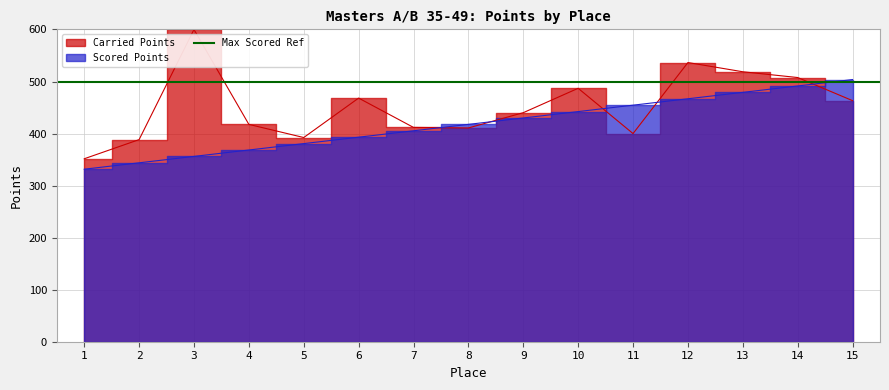

Reading left to right, what are all the values shown in this chart?

1=331.5	2=343.8	3=356.1	4=368.4	5=380.7	6=393.0	7=405.3	8=417.6	9=430.0	10=442.3	11=454.6	12=466.9	13=479.2	14=491.5	15=503.8